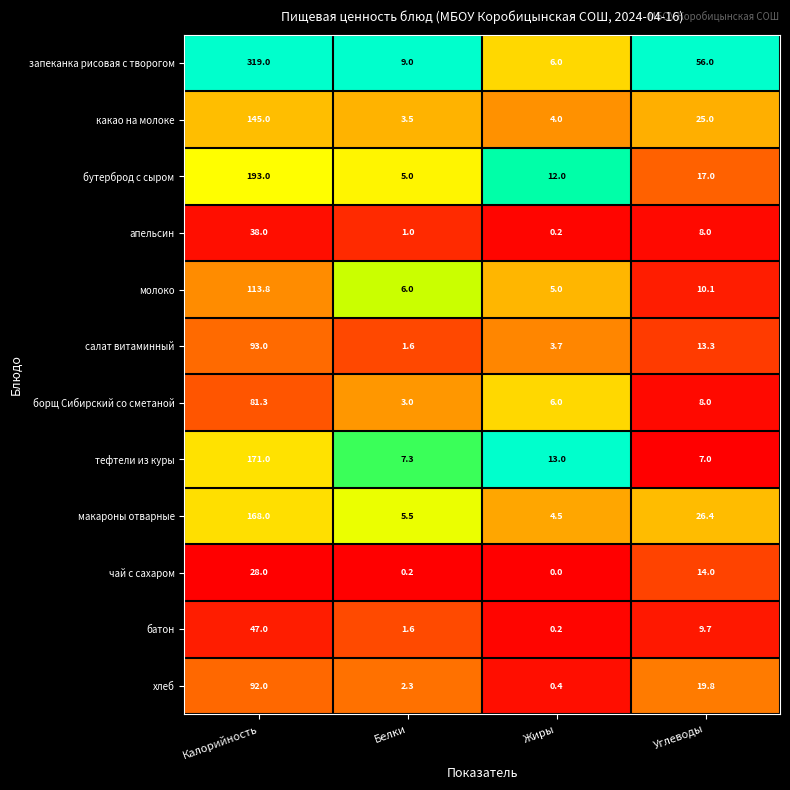

At which label does батон reach its peak?

Калорийность